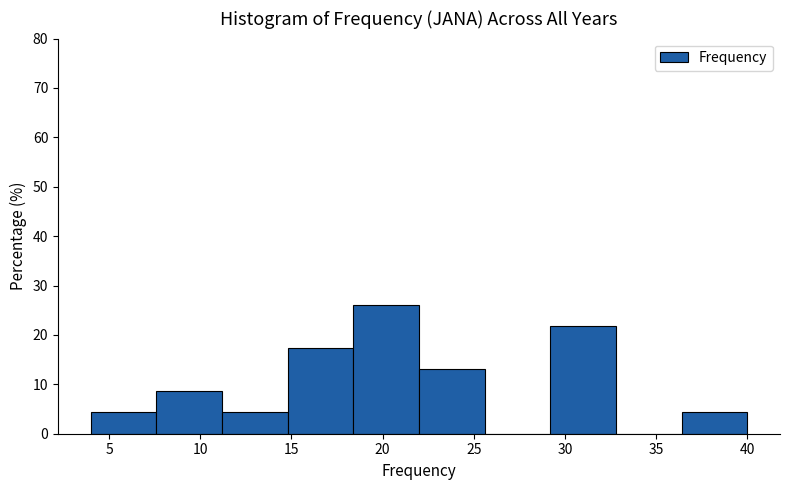

Reading left to right, transcribe this chart: for each bar, give the range it covers on the x-axis and its height. Neither the bar edges nor the heights are printed on the chart, so give them approximately, as read against the axes.

4.0 to 7.6: 4
7.6 to 11.2: 9
11.2 to 14.8: 4
14.8 to 18.4: 17
18.4 to 22.0: 26
22.0 to 25.6: 13
25.6 to 29.2: 0
29.2 to 32.8: 22
32.8 to 36.4: 0
36.4 to 40.0: 4